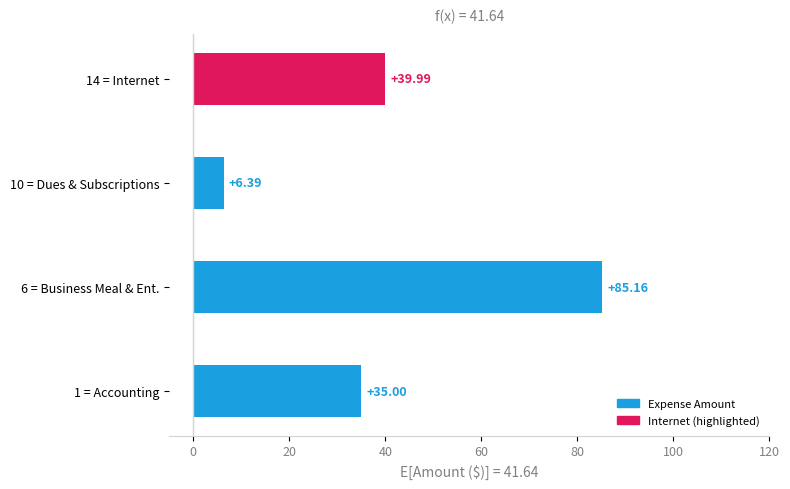

What is the average value?

41.6